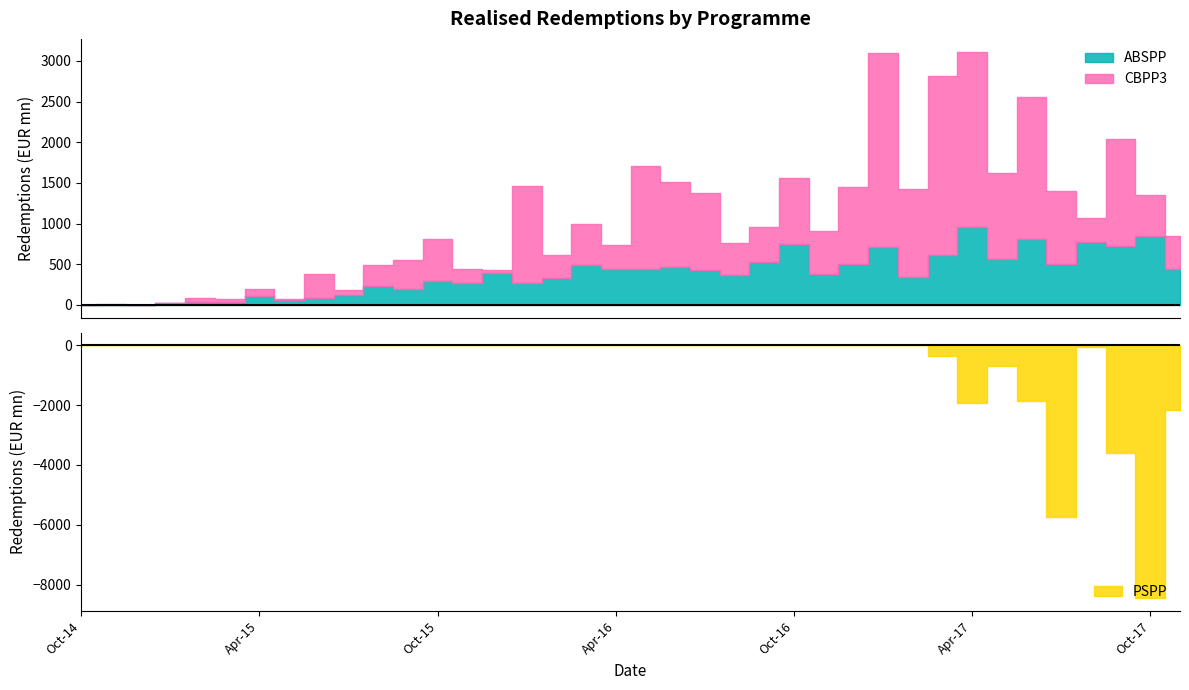

True or false: CBPP3 has a value of 693 at Mar-16.

False